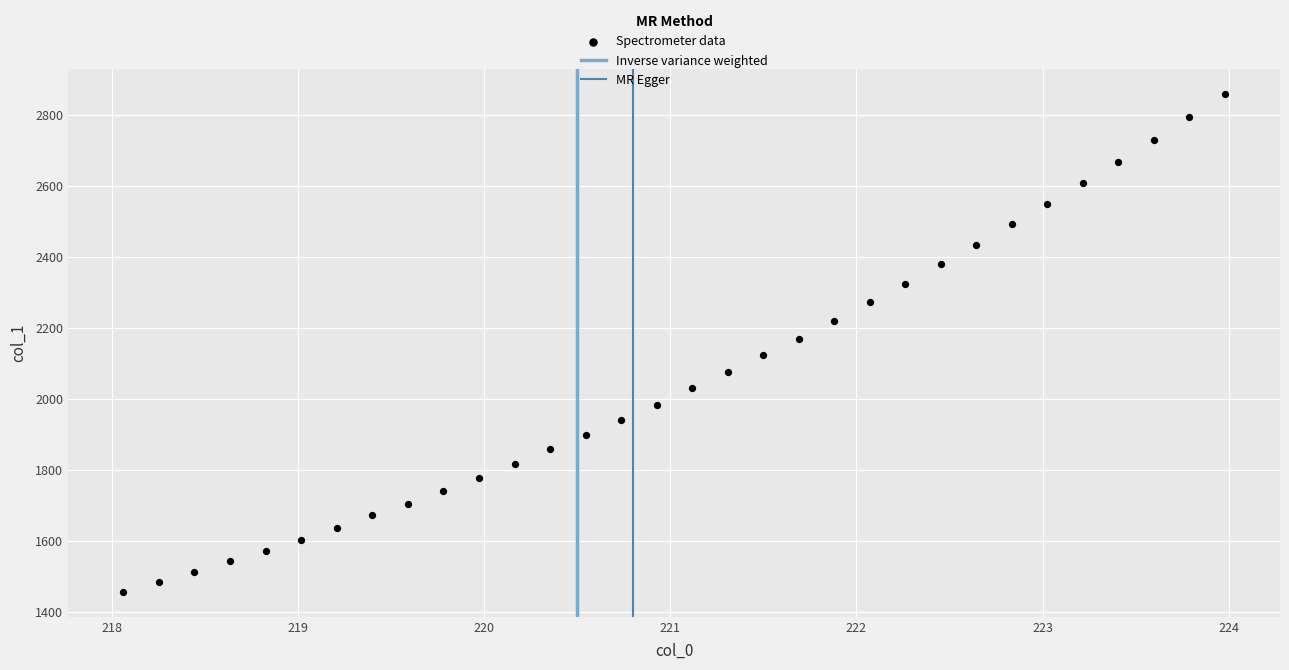

What is the range of X values (max minus min)?

5.9